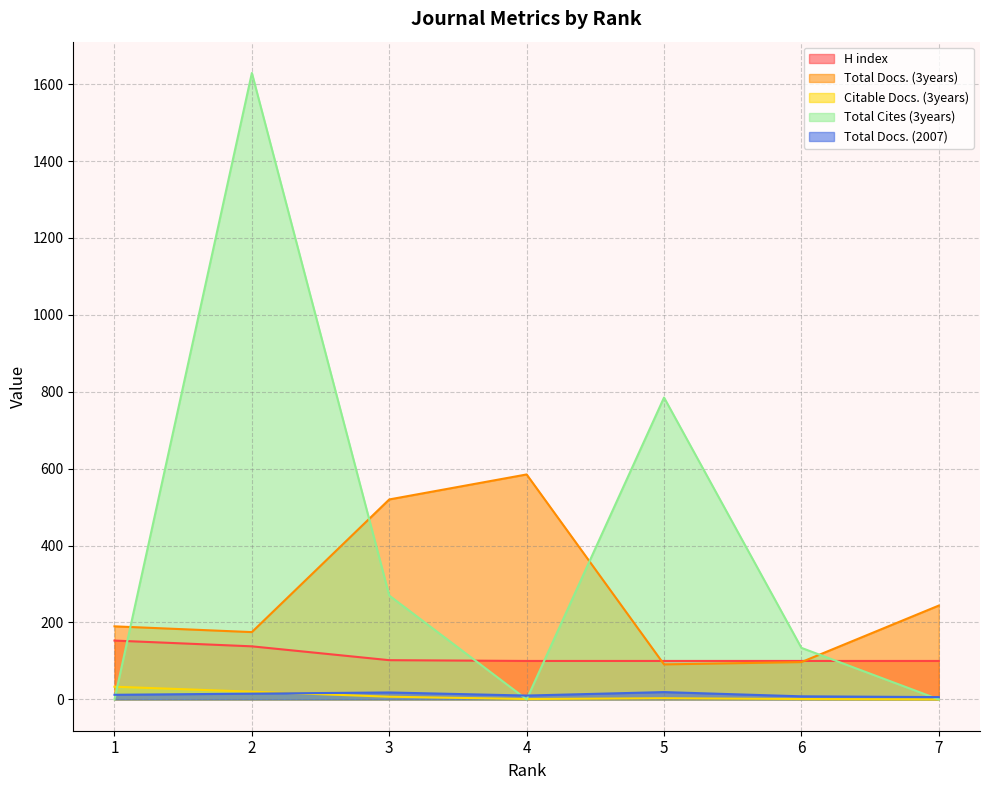

Reading left to right, what are all the values shown in this chart?

H index: 1=153	2=138	3=102	4=100	5=100	6=100	7=100
Total Docs. (3years): 1=190	2=175	3=520	4=585	5=91	6=97	7=244
Citable Docs. (3years): 1=33	2=20	3=7	4=1	5=3	6=1	7=0
Total Cites (3years): 1=0	2=1629	3=270	4=0	5=785	6=134	7=0
Total Docs. (2007): 1=12	2=15	3=18	4=10	5=19	6=8	7=6